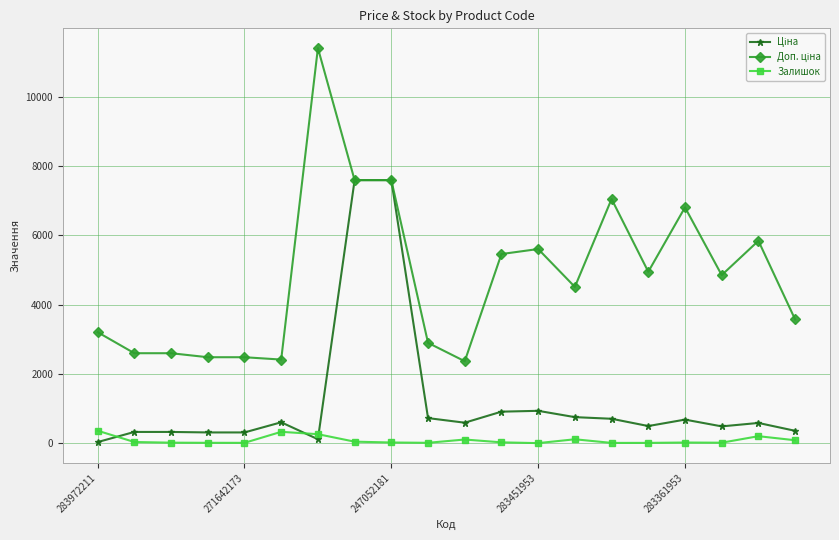

Rank the series by their maximum value, from lowest to highest.

Залишок, Ціна, Доп. ціна